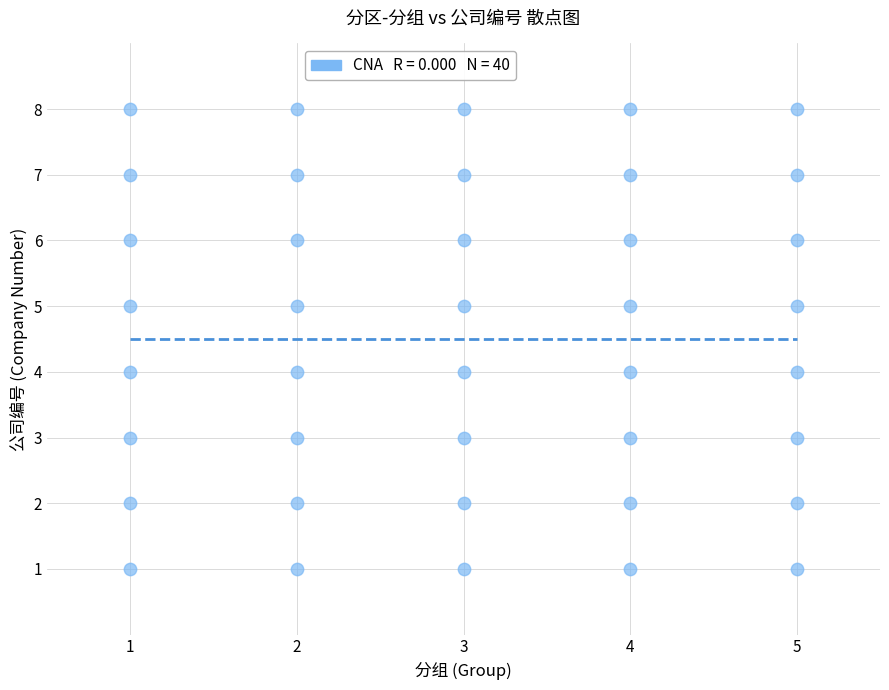

What is the range of X values (max minus min)?

4